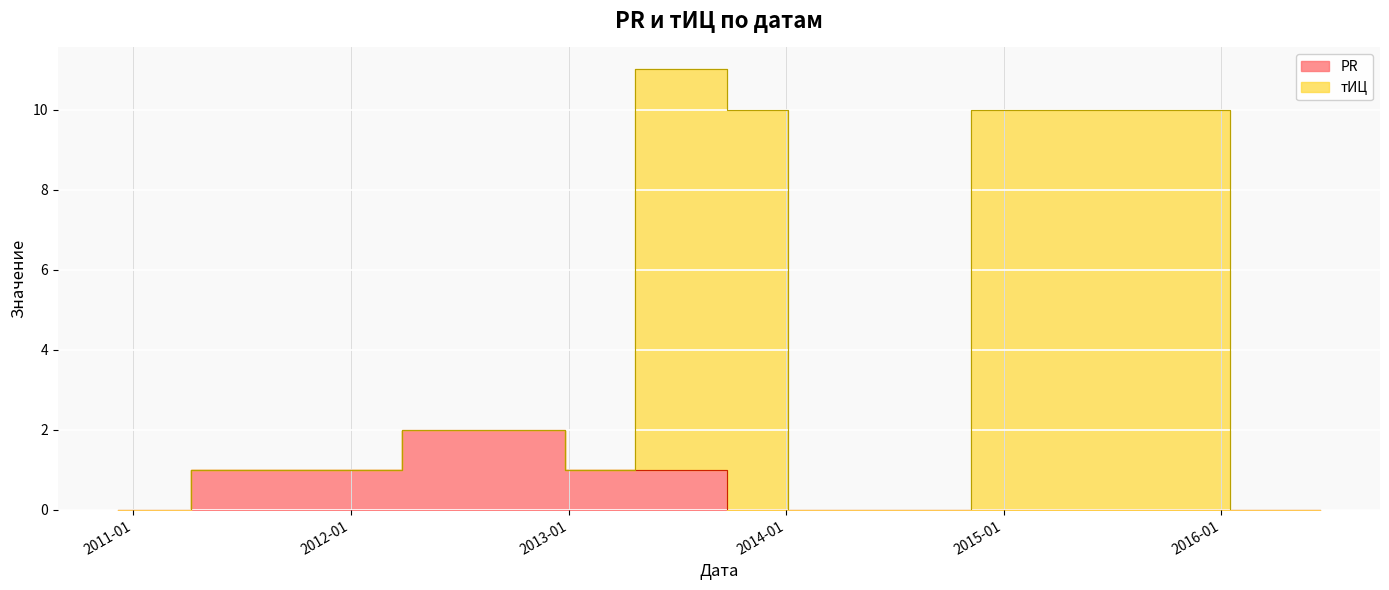

What is the value of the тИЦ point at the 2nd from the left?

1